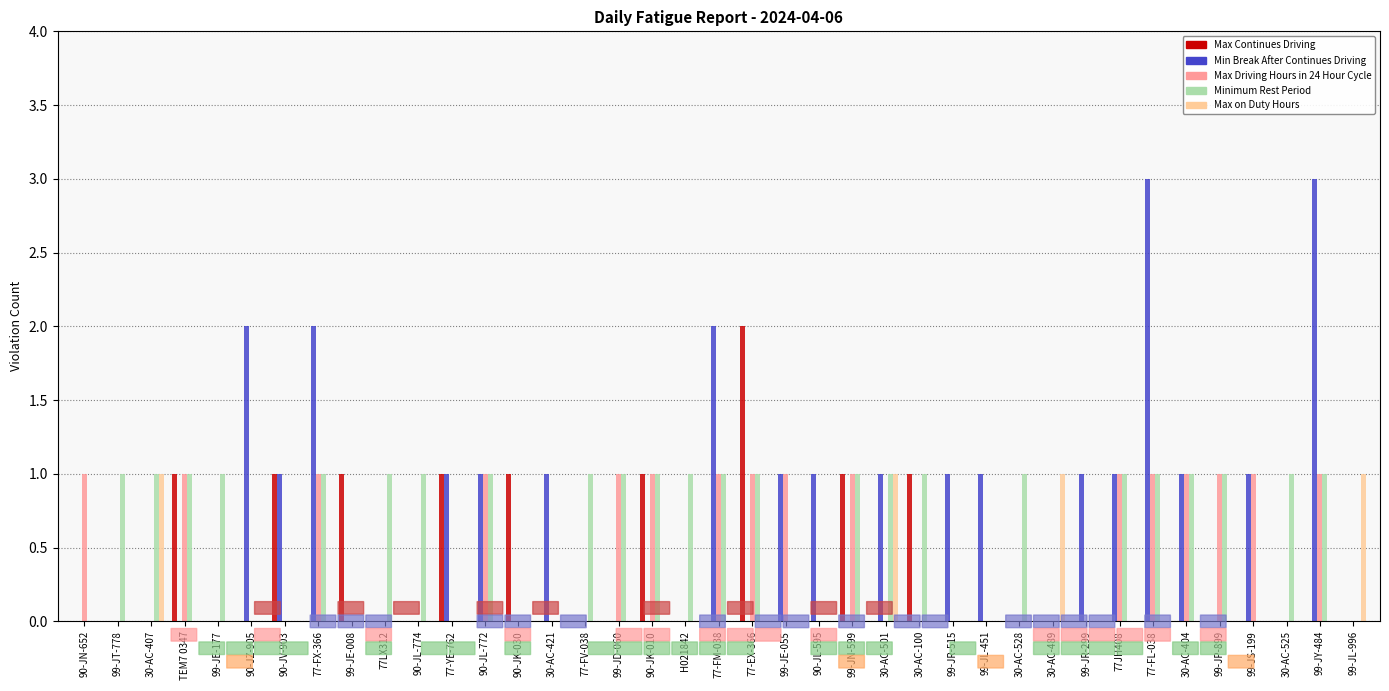

The value of Max on Duty Hours at TEM7 0347 is 0. True or false?

True